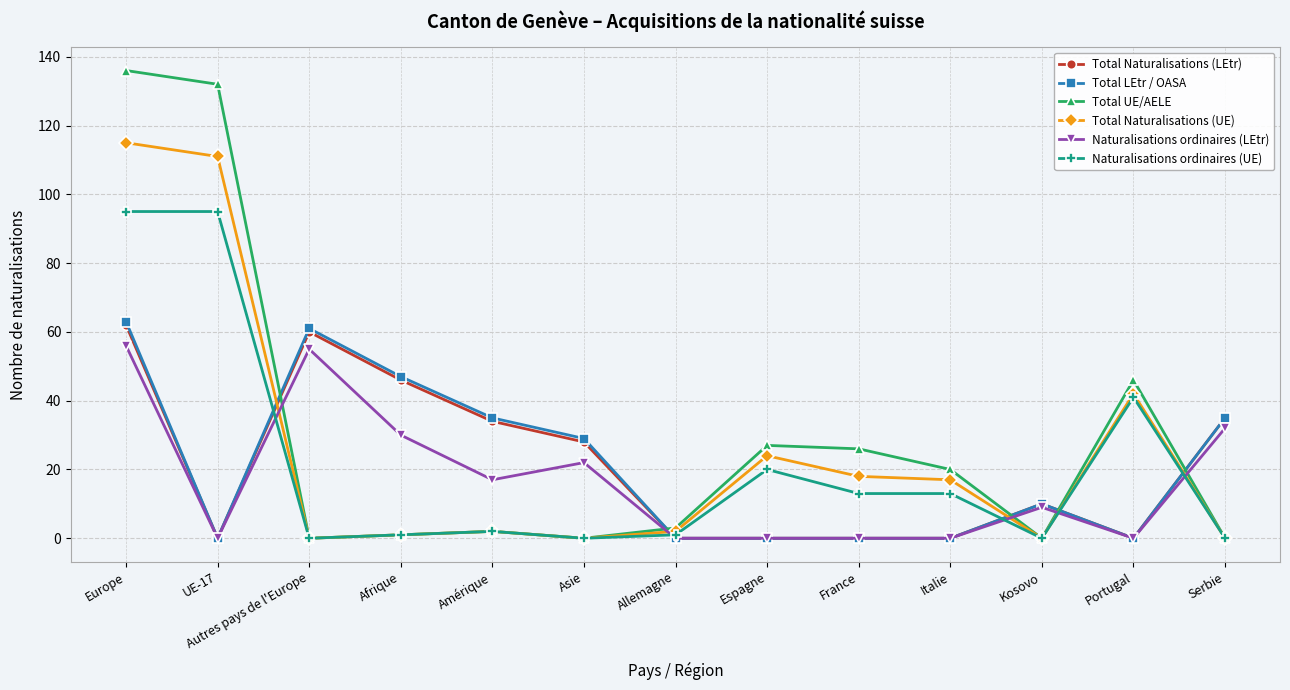

Reading left to right, list all the values displayed in this chart.

Total Naturalisations (LEtr): Europe=62	UE-17=0	Autres pays de l'Europe=60	Afrique=46	Amérique=34	Asie=28	Allemagne=0	Espagne=0	France=0	Italie=0	Kosovo=10	Portugal=0	Serbie=35
Total LEtr / OASA: Europe=63	UE-17=0	Autres pays de l'Europe=61	Afrique=47	Amérique=35	Asie=29	Allemagne=0	Espagne=0	France=0	Italie=0	Kosovo=10	Portugal=0	Serbie=35
Total UE/AELE: Europe=136	UE-17=132	Autres pays de l'Europe=0	Afrique=1	Amérique=2	Asie=0	Allemagne=3	Espagne=27	France=26	Italie=20	Kosovo=0	Portugal=46	Serbie=0
Total Naturalisations (UE): Europe=115	UE-17=111	Autres pays de l'Europe=0	Afrique=1	Amérique=2	Asie=0	Allemagne=2	Espagne=24	France=18	Italie=17	Kosovo=0	Portugal=42	Serbie=0
Naturalisations ordinaires (LEtr): Europe=56	UE-17=0	Autres pays de l'Europe=55	Afrique=30	Amérique=17	Asie=22	Allemagne=0	Espagne=0	France=0	Italie=0	Kosovo=9	Portugal=0	Serbie=32
Naturalisations ordinaires (UE): Europe=95	UE-17=95	Autres pays de l'Europe=0	Afrique=1	Amérique=2	Asie=0	Allemagne=1	Espagne=20	France=13	Italie=13	Kosovo=0	Portugal=41	Serbie=0